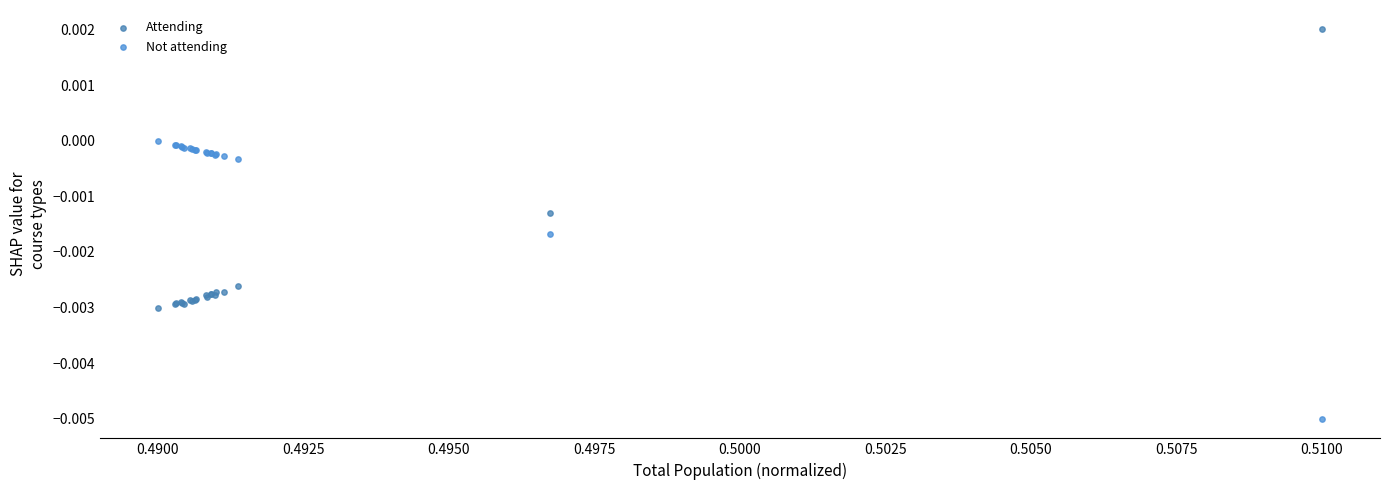

Which series reaches the maximum Y coordinate?

Attending